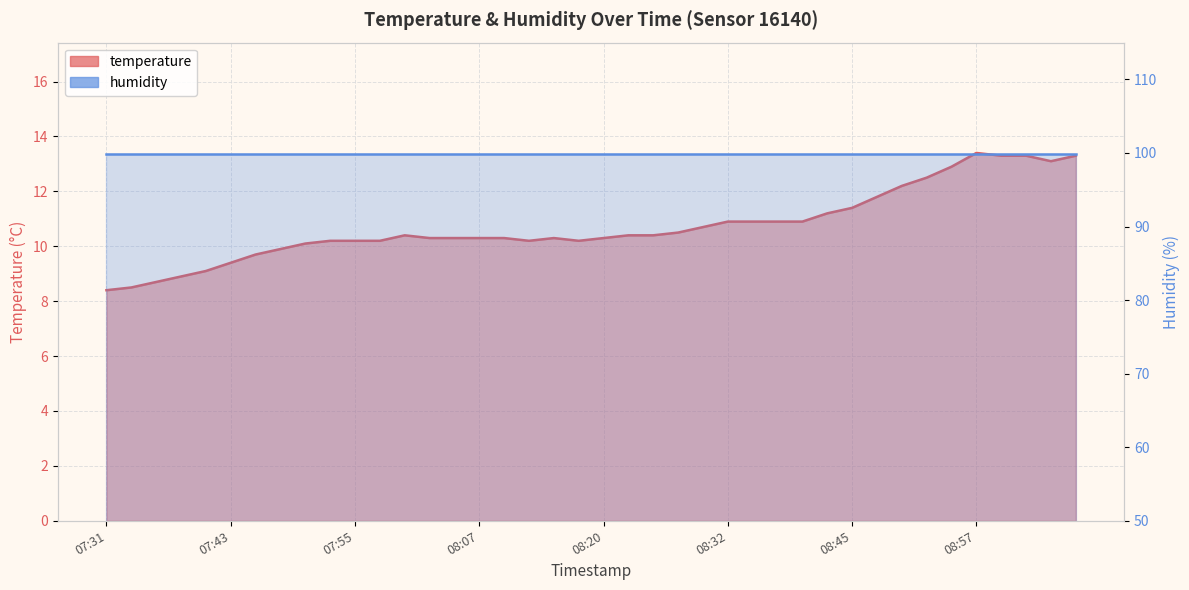

Where is the data nearest to the value 10?

07:48